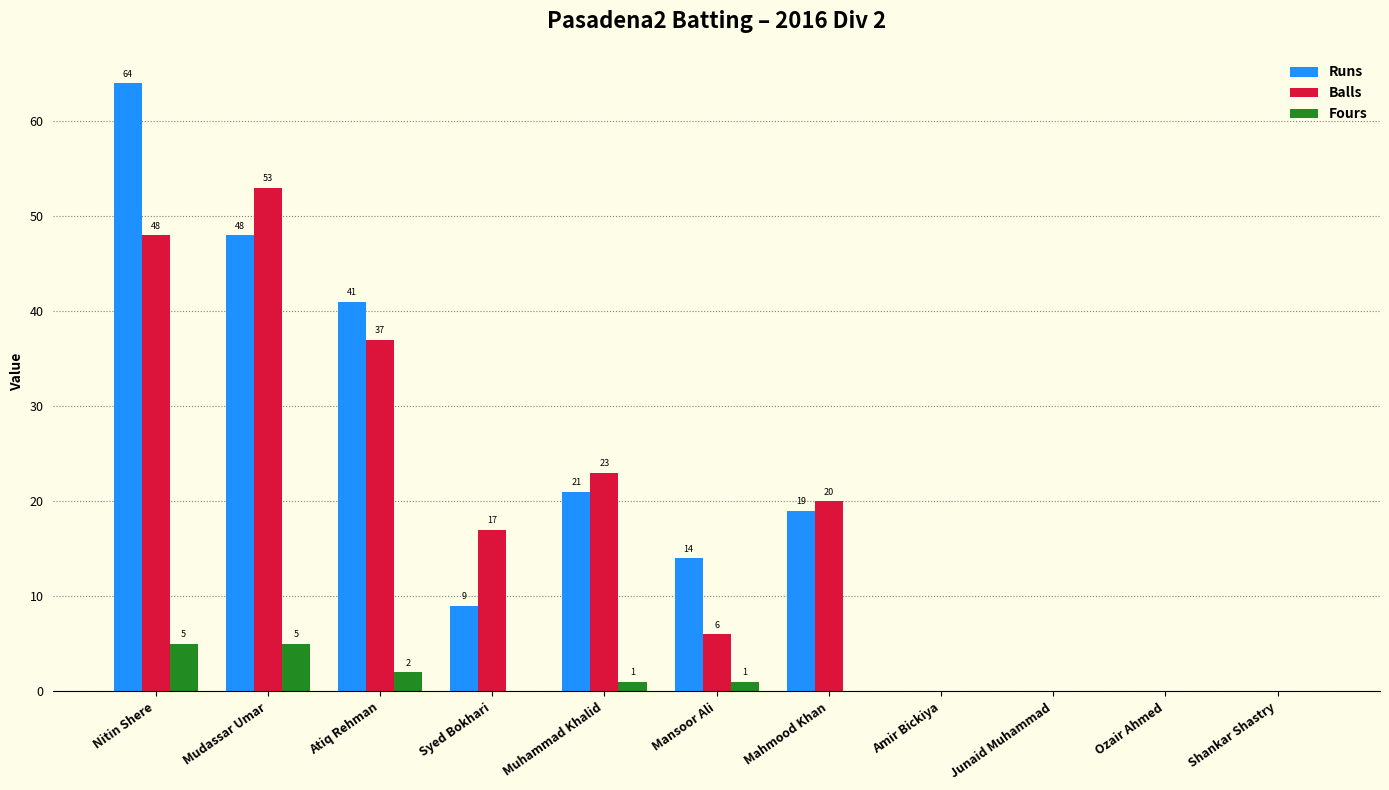

What value does the Balls series have at Mansoor Ali, to the nearest 10?

10